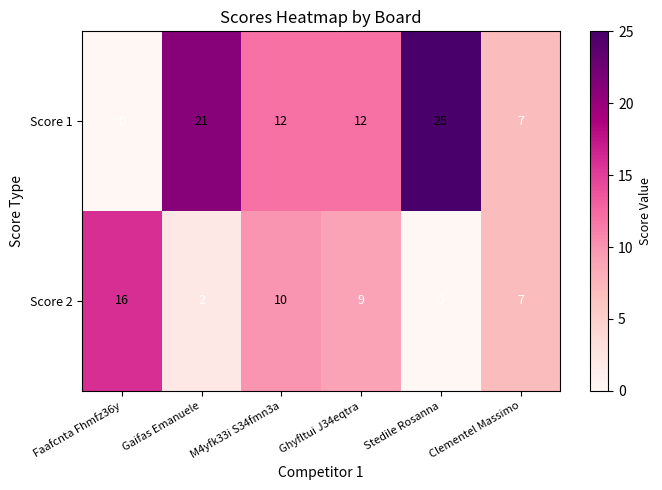

What is the difference between the highest and lowest values at Faafcnta Fhmfz36y?

16